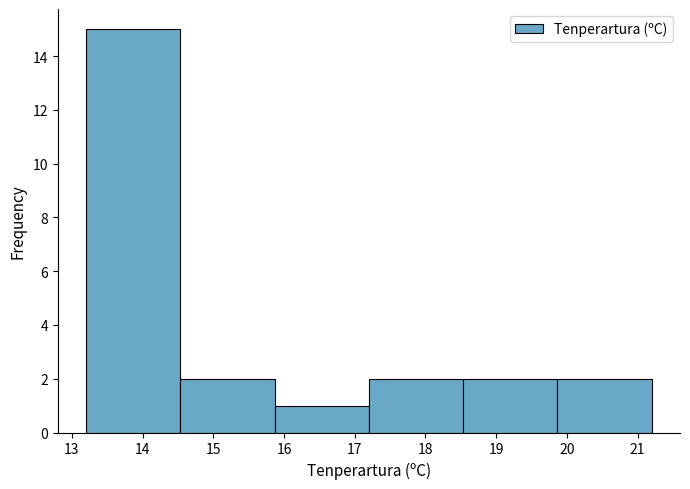

How tall is the bar that spans 14.5 to 15.9 on the x-axis? Neither the bar edges nor the heights are printed on the chart, so give them approximately, as read against the axes.

2